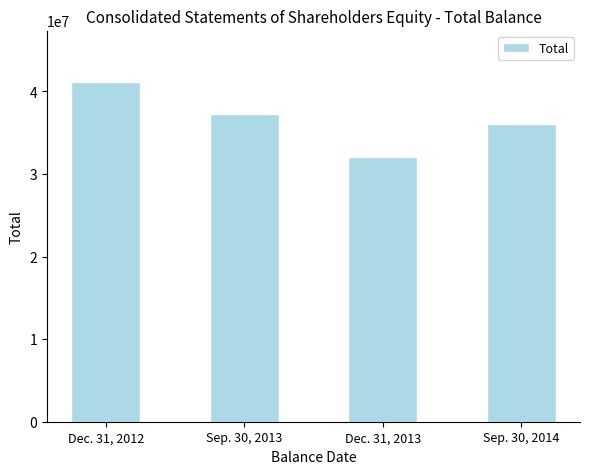

The chart shows a value of 37280485 at Sep. 30, 2013. True or false?

True